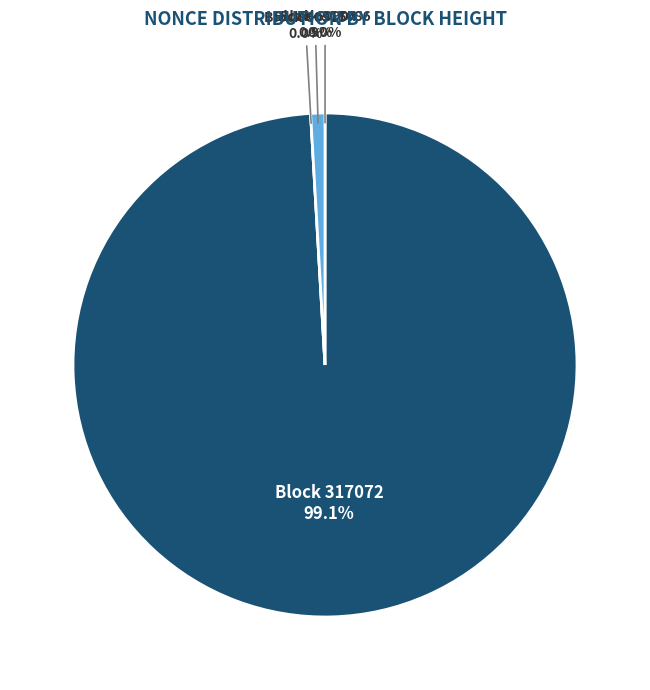

What percentage do 317086 and 60904 together represent?

0.9%